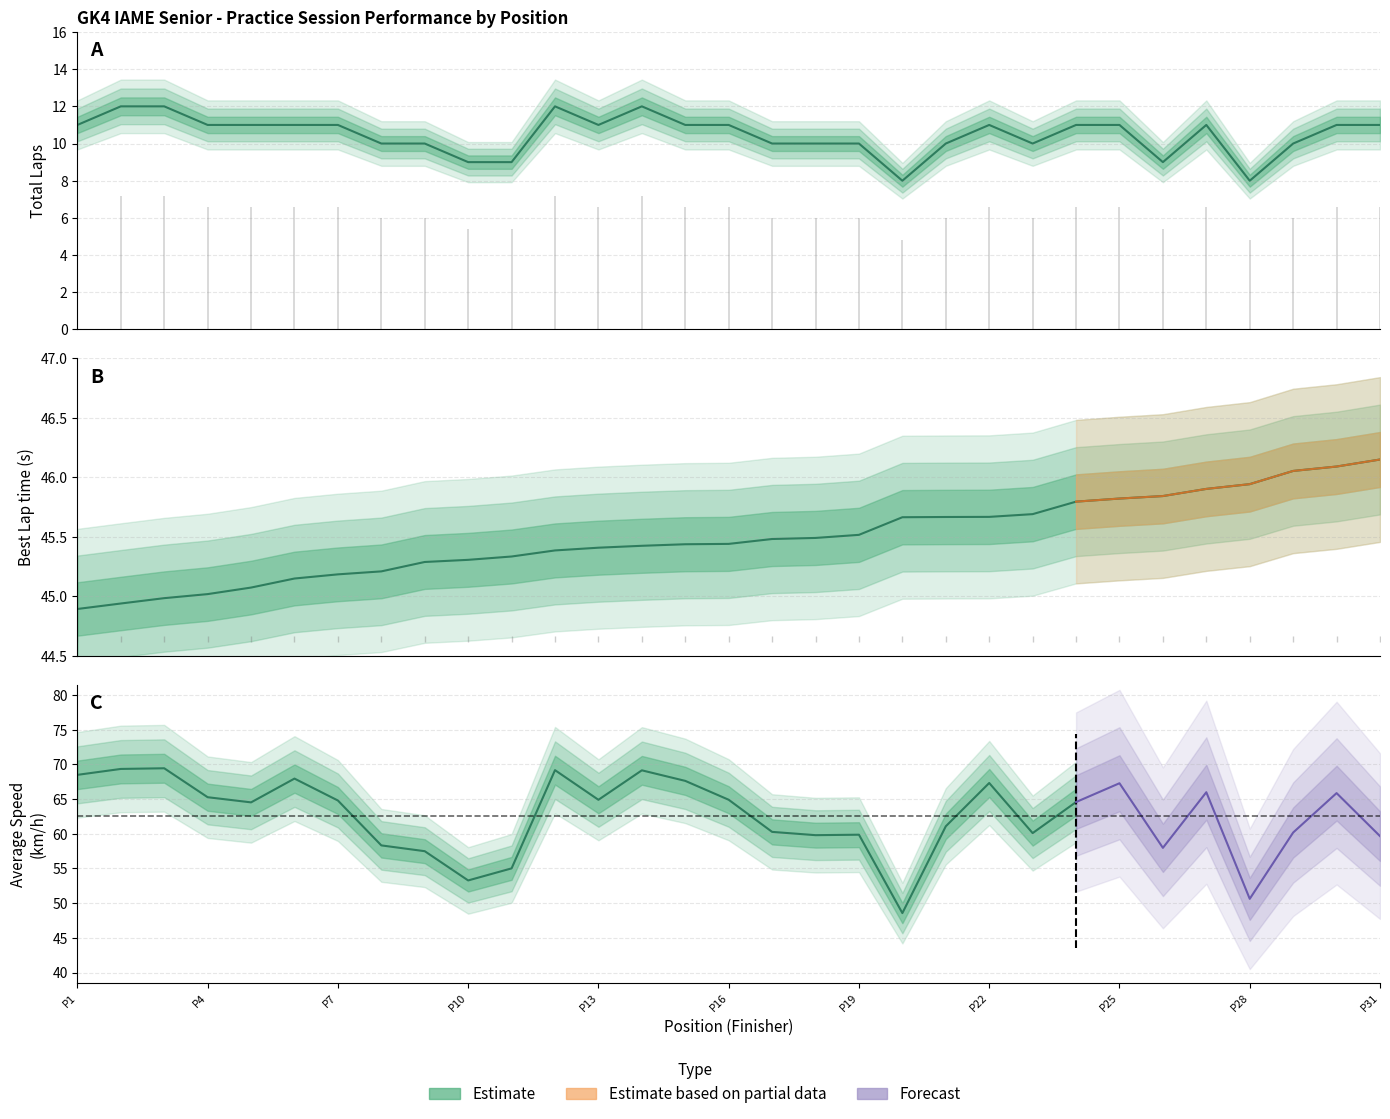

What is the average value of the Best Lap time series?

45.5